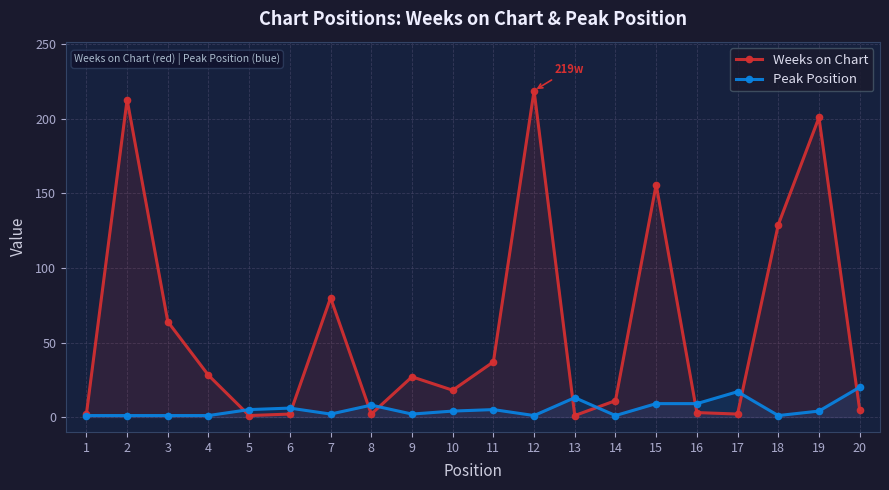

List the labels in order of Peak Position value, smallest first.

1, 2, 3, 4, 12, 14, 18, 7, 9, 10, 19, 5, 11, 6, 8, 15, 16, 13, 17, 20